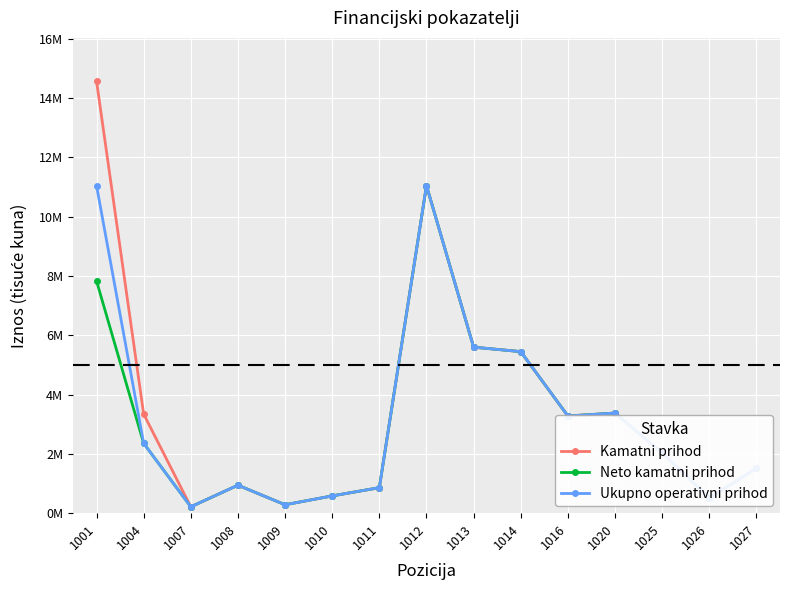

What is the value of the Kamatni prihod point at the 2nd from the left?

3341269